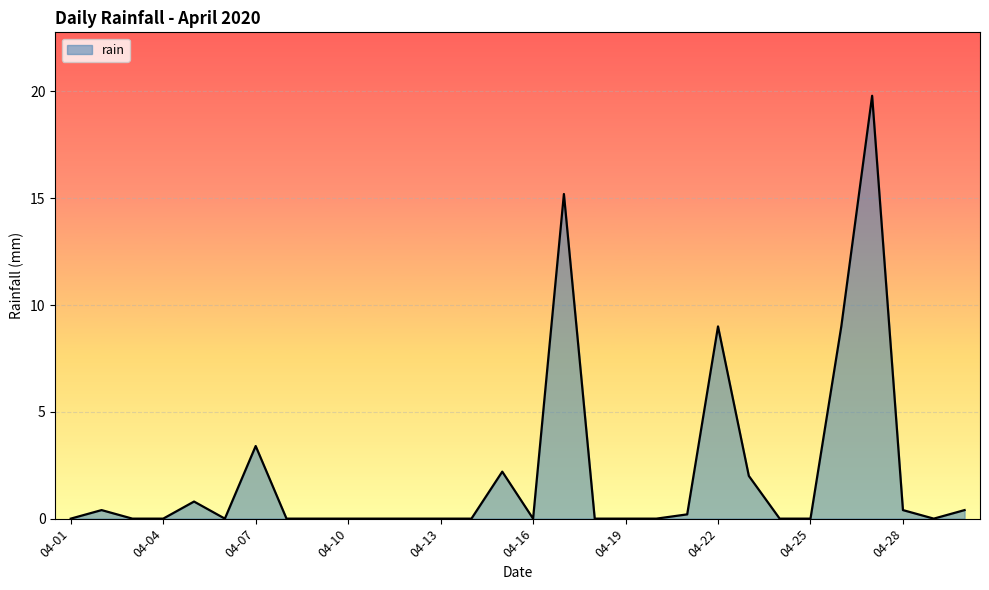

What is the sum of all values?

62.8